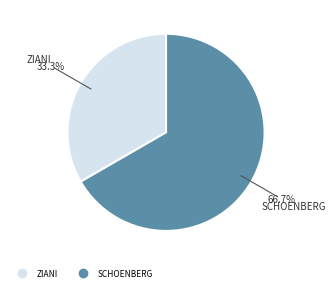

True or false: SCHOENBERG accounts for 78% of the total.

False